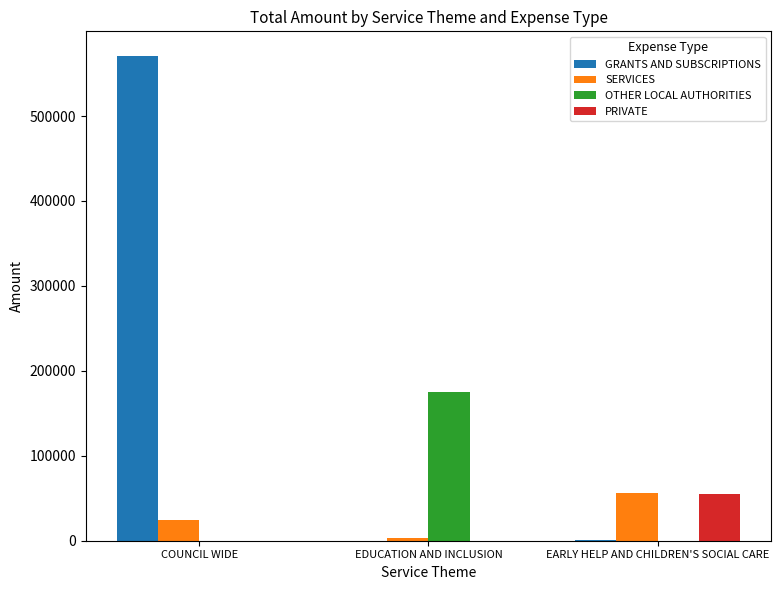

Does the chart contain stacked bars?

No